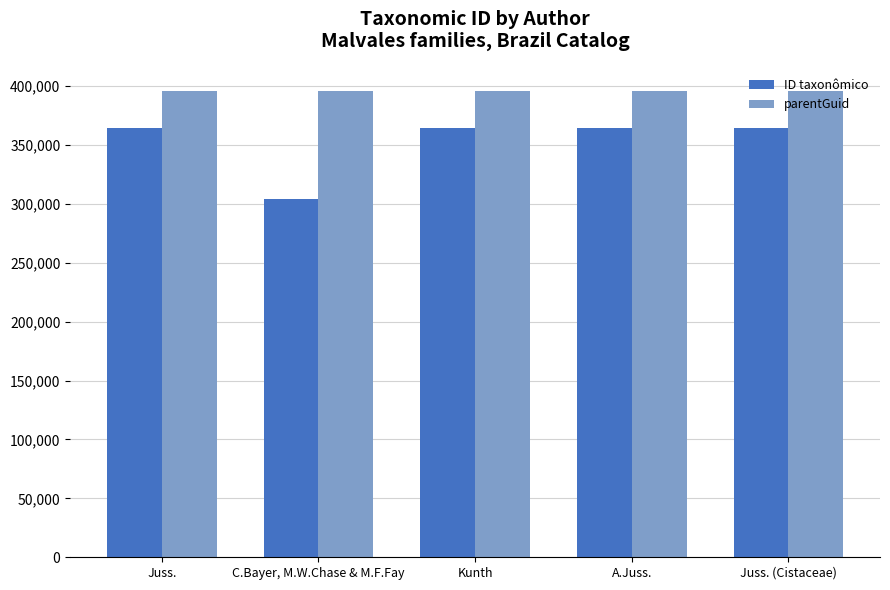

What is the total value across all series at Juss.?

760162